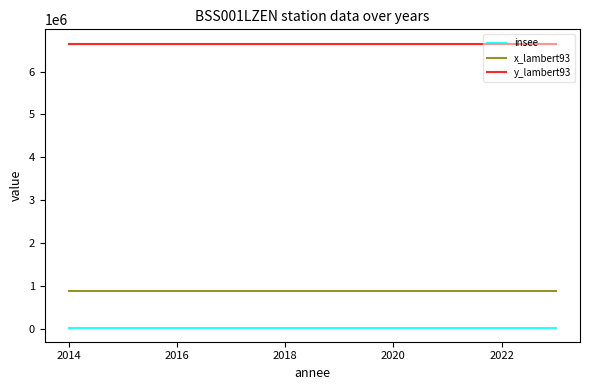

Which series has the largest total across all categories?

y_lambert93